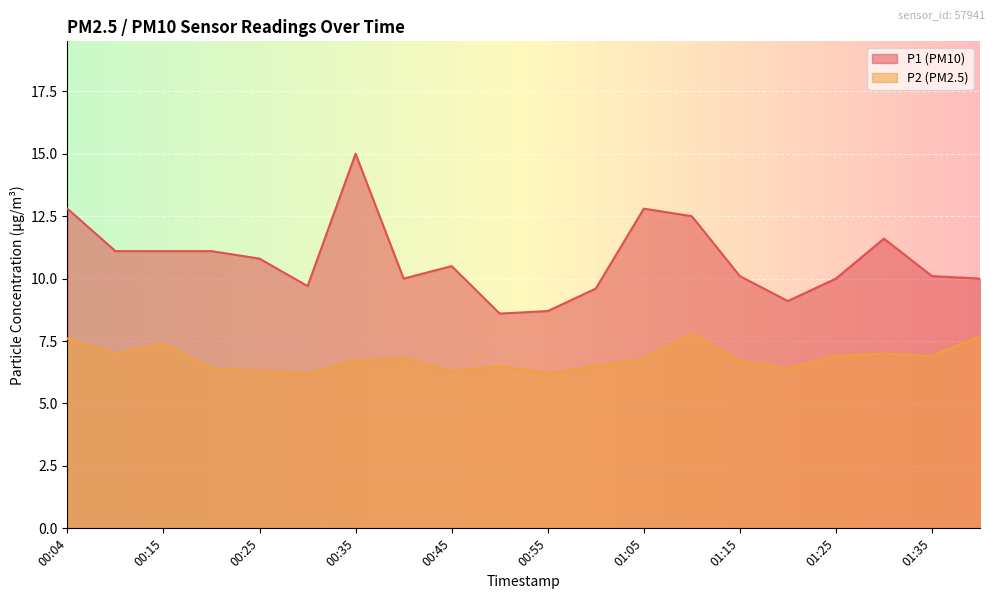

What is the label of the 20th point from the left?

01:40